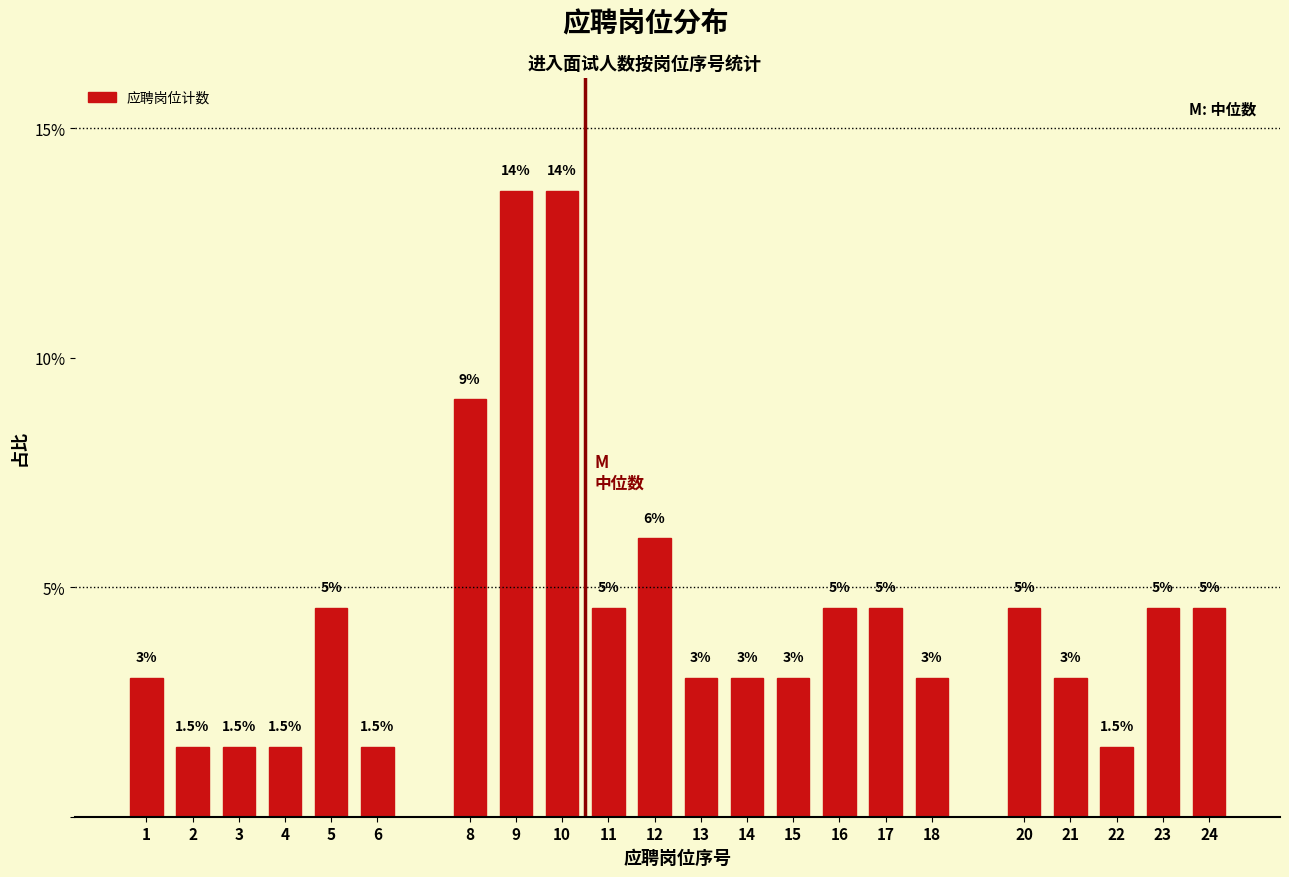

Between 16 and 10, which is larger?

10